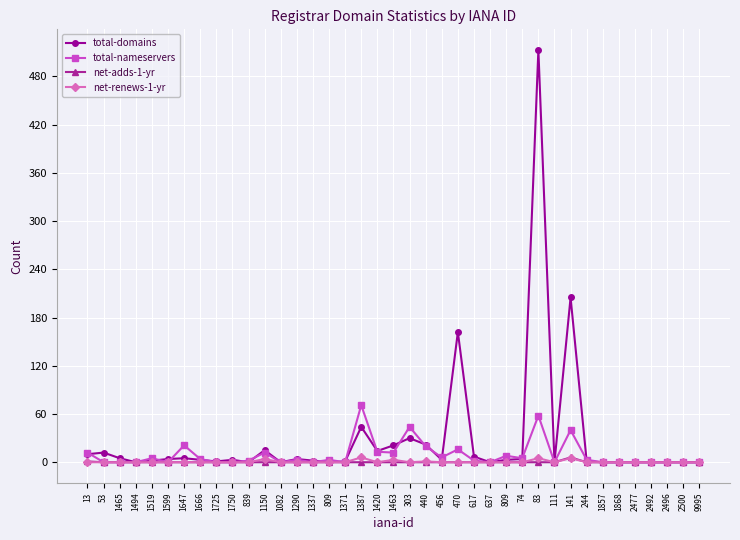

What are all the series names shown in the legend?

total-domains, total-nameservers, net-adds-1-yr, net-renews-1-yr